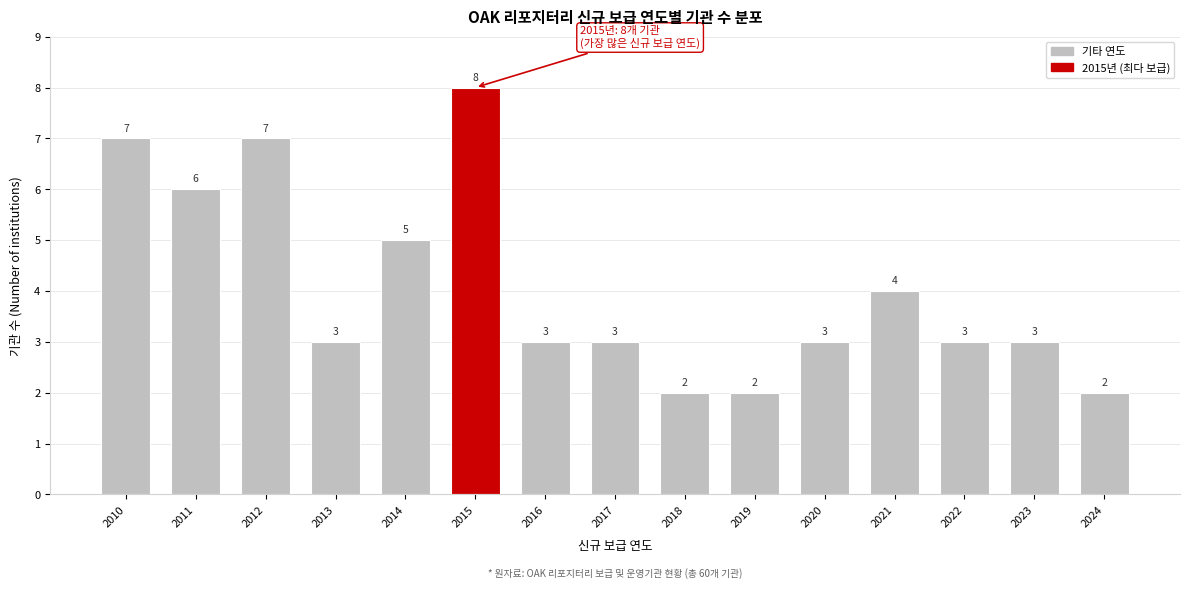

Reading left to right, extract all data points from this chart.

7	6	7	3	5	8	3	3	2	2	3	4	3	3	2